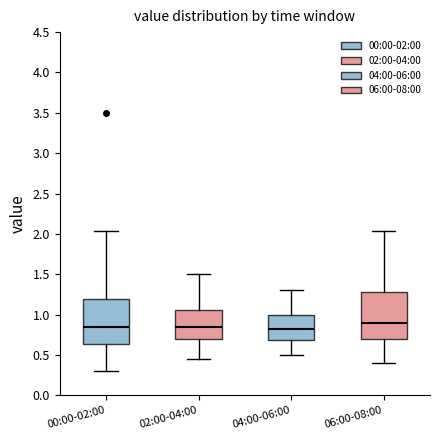

Reading left to right, read every box against the y-axis: the position of its median line, the range the box covers, and the ends of its whiskers. The values are not printed on the chart, so give them approximately, as read against the axis.

00:00-02:00: median 0.85, box 0.65 to 1.20, whiskers 0.30 to 2.05
02:00-04:00: median 0.85, box 0.70 to 1.05, whiskers 0.45 to 1.50
04:00-06:00: median 0.85, box 0.70 to 1.00, whiskers 0.50 to 1.30
06:00-08:00: median 0.90, box 0.70 to 1.30, whiskers 0.40 to 2.05